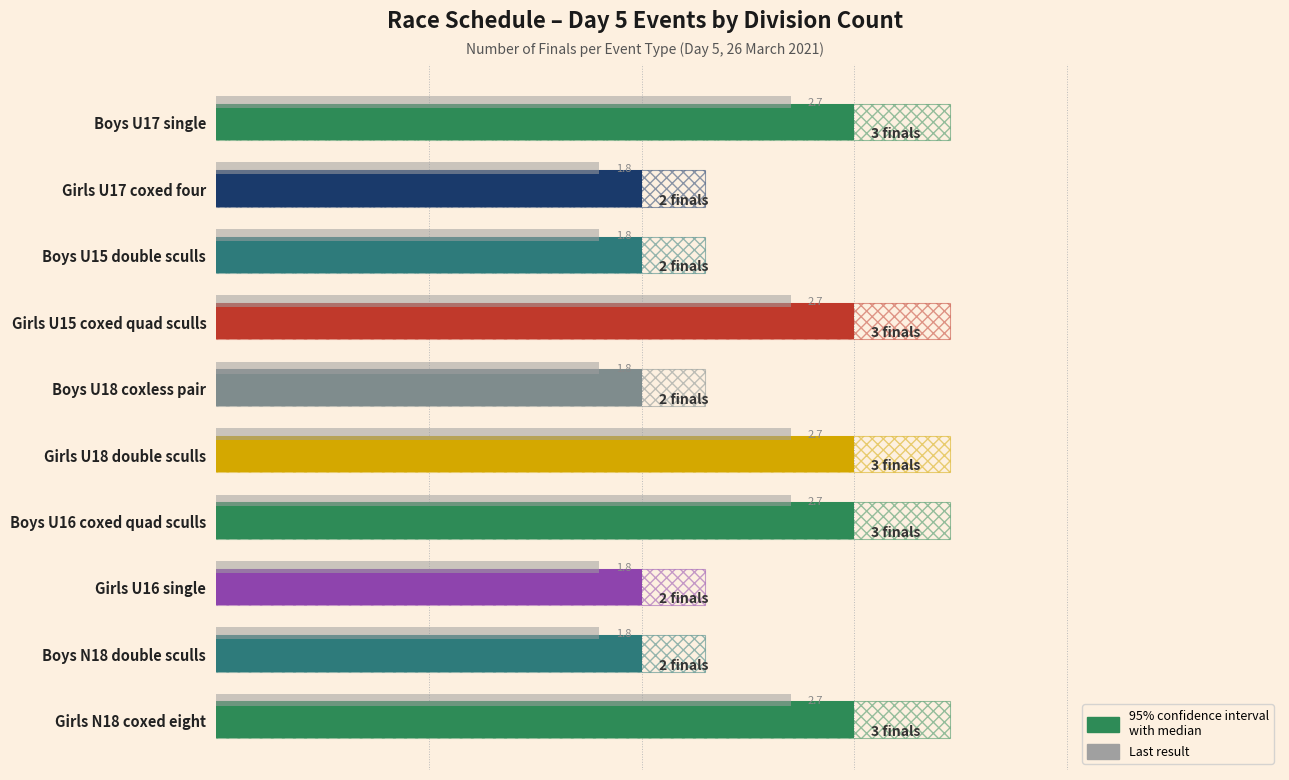

Approximately how many times larger is the value at Girls N18 coxed eight compared to Girls U15 coxed quad sculls?

1.0